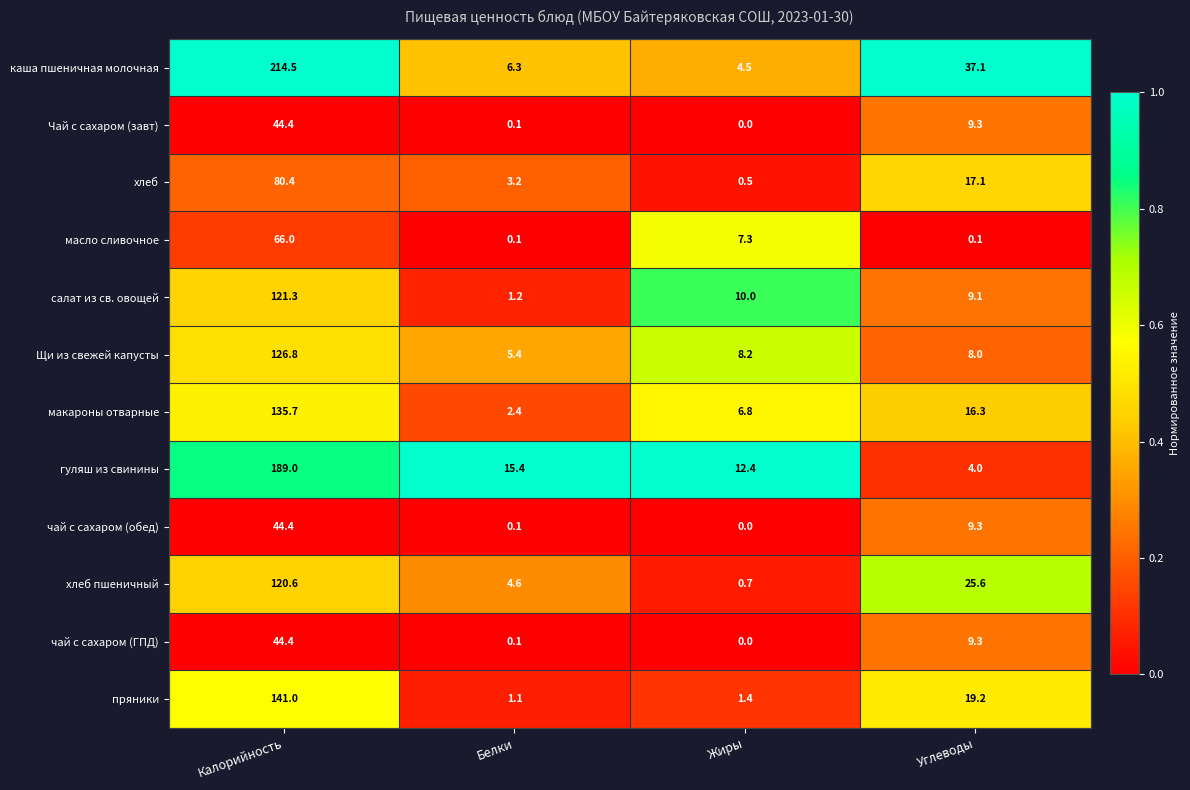

Which series changed the most between Белки and Жиры?

салат из св. овощей